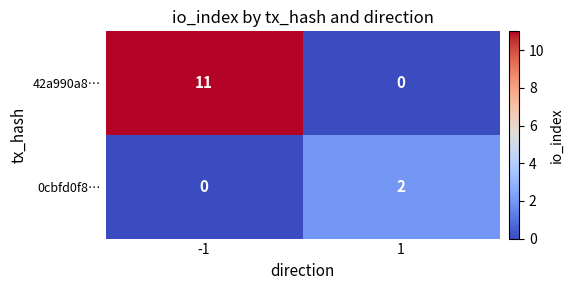

True or false: 42a990a8… has a value of 7 at -1.

False